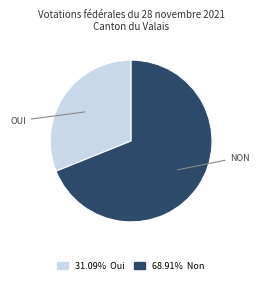

Does any single category account for the majority?

Yes